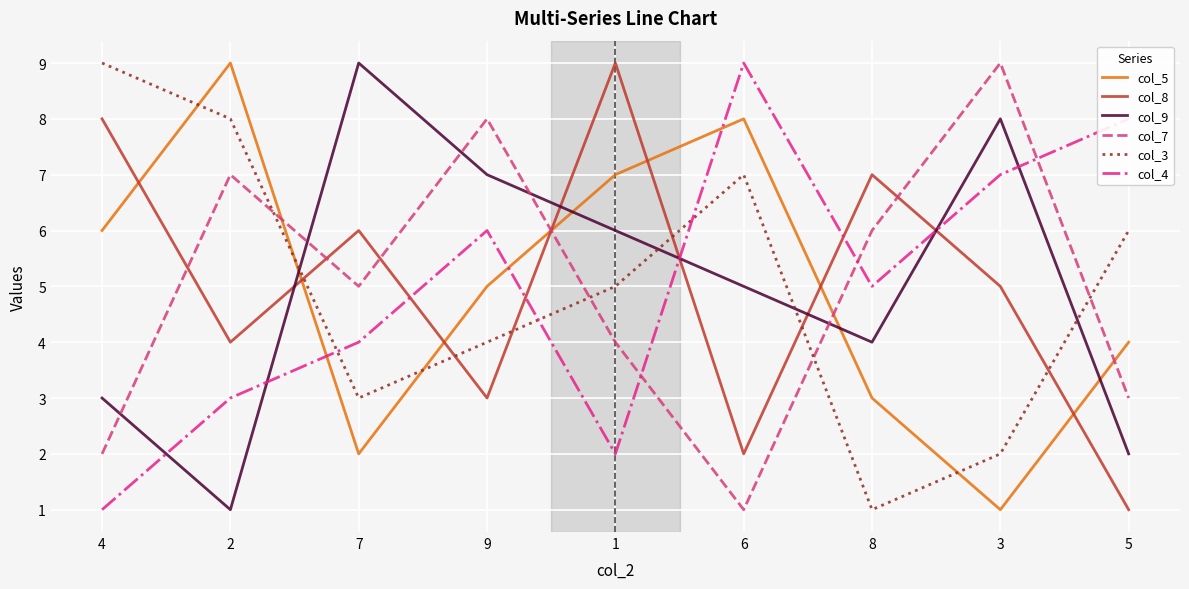

Rank the series at 9 from lowest to highest value.

col_8, col_3, col_5, col_4, col_9, col_7